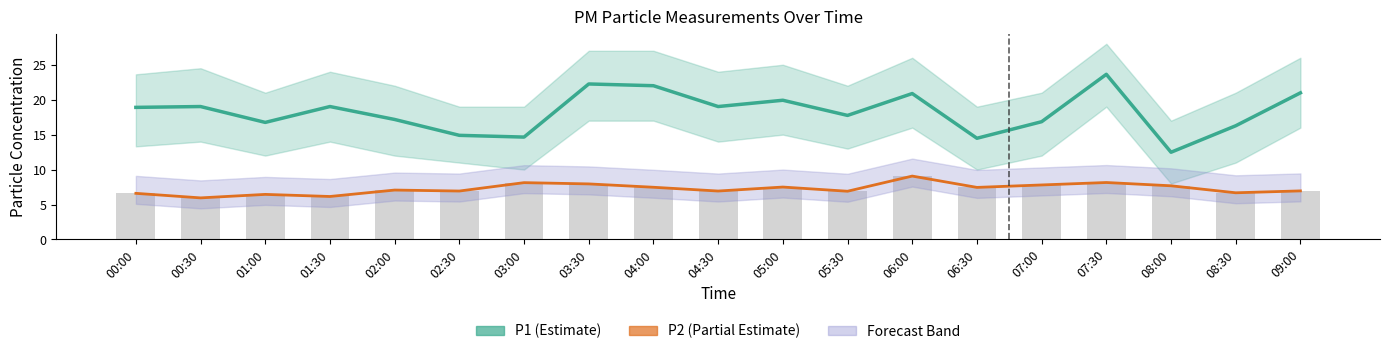

True or false: P1 has a value of 19.0 at 01:30.

True